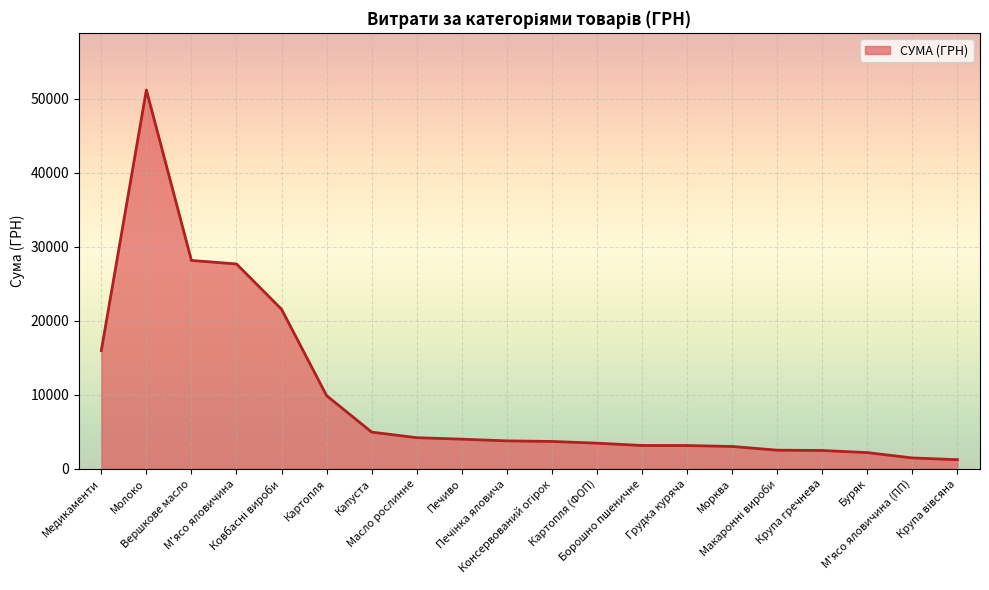

What is the difference between the maximum and minimum values?

49971.1